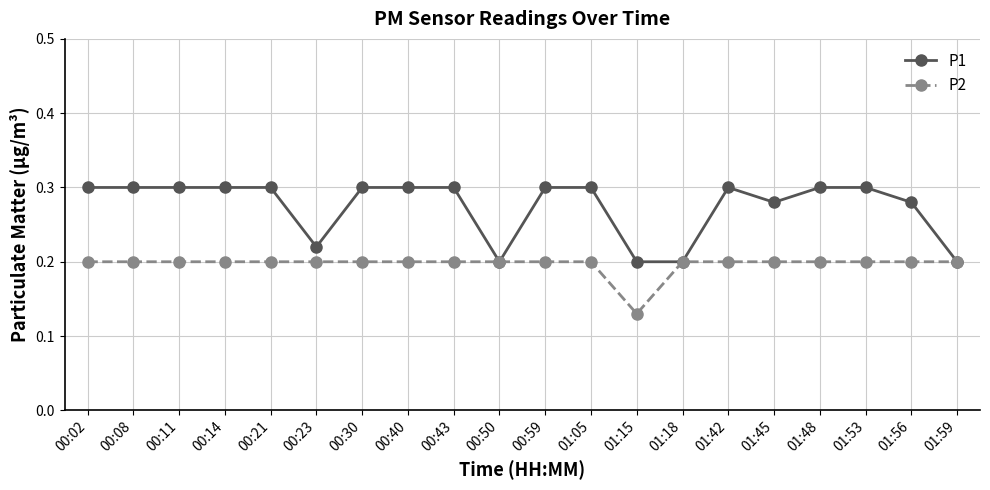

Rank the series by their average value, from highest to lowest.

P1, P2